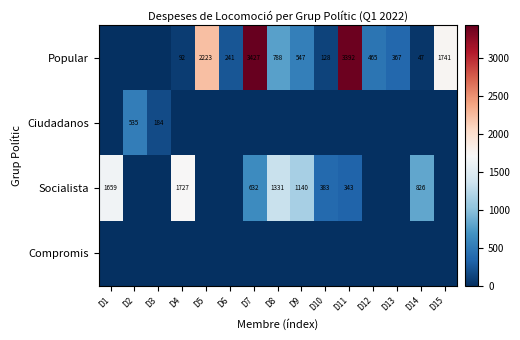

What is the sum of the Popular values at D4 and D11?

3484